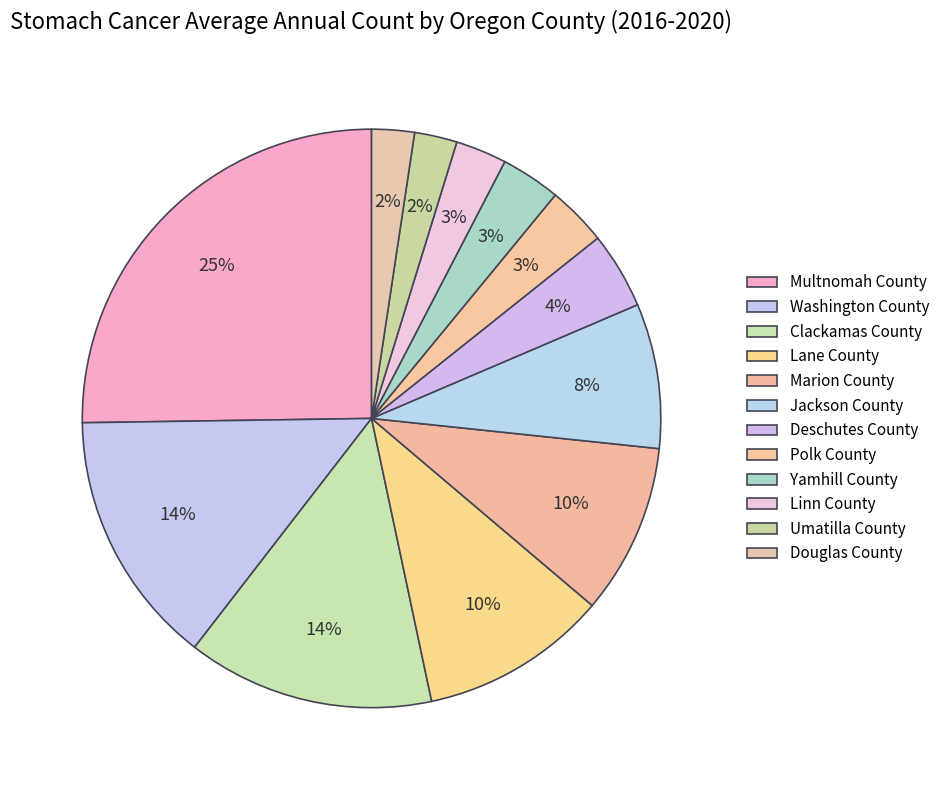

Combined, do Umatilla County and Washington County account for over 50%?

No